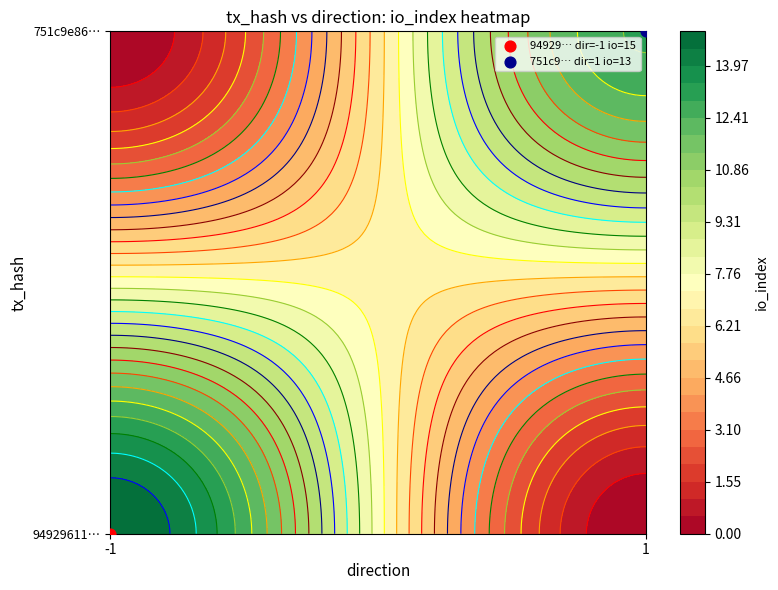

Reading left to right, extract all data points from this chart.

94929611513dfdb40dc7cef8d8e2d50ec3049cb: -1	15
751c9e86e77ffbe5633746e2d61c2b9b45175fb: 1	13